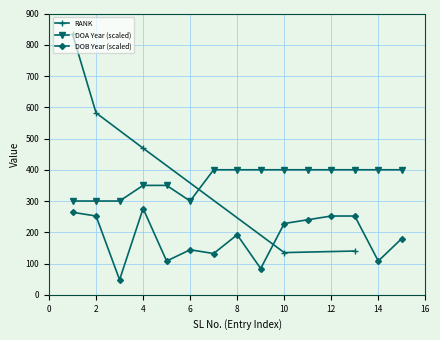

What is the maximum value for DOB Year (scaled)?

276